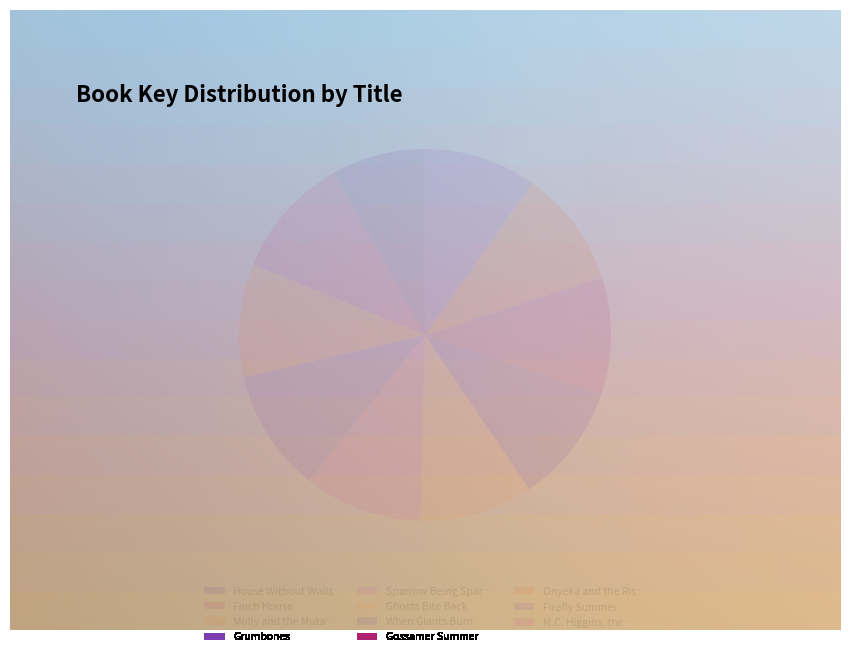

To the nearest percent, what percentage of the pie is Sparrow Being Sparrow?

10%